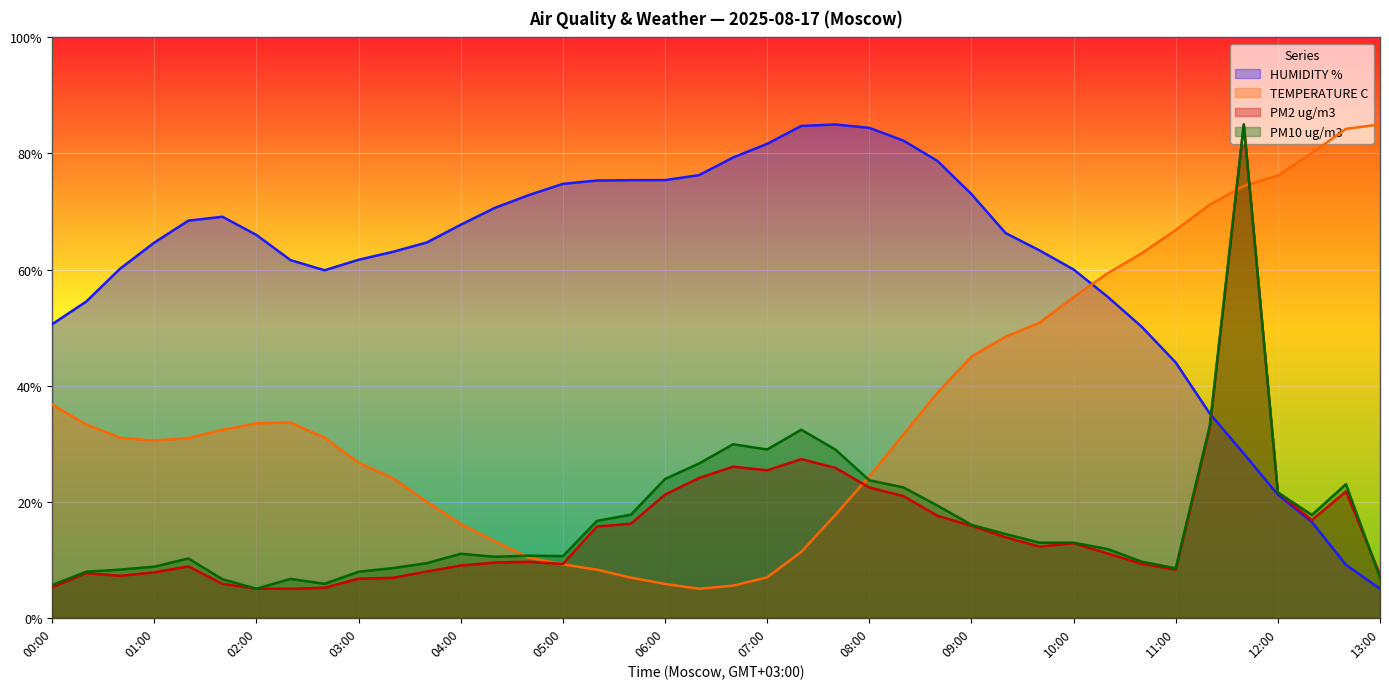

In TEMPERATURE C, how many points are lower than both neighbors (excluding endpoints)?

2